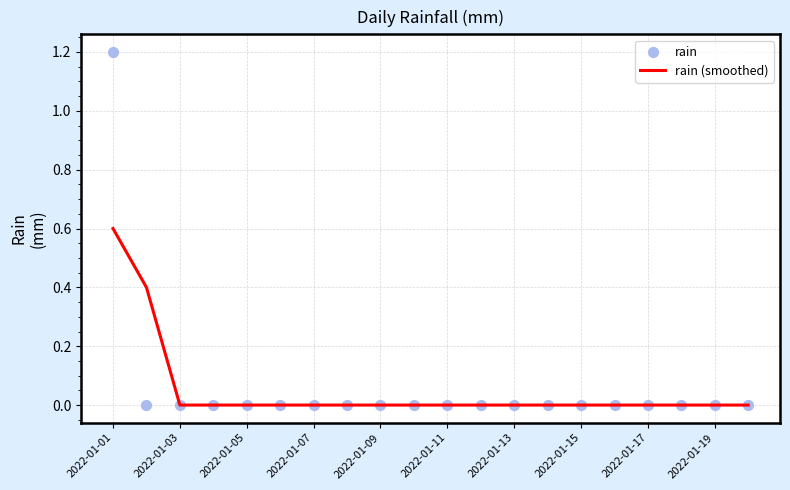

Which series reaches the maximum Y coordinate?

rain